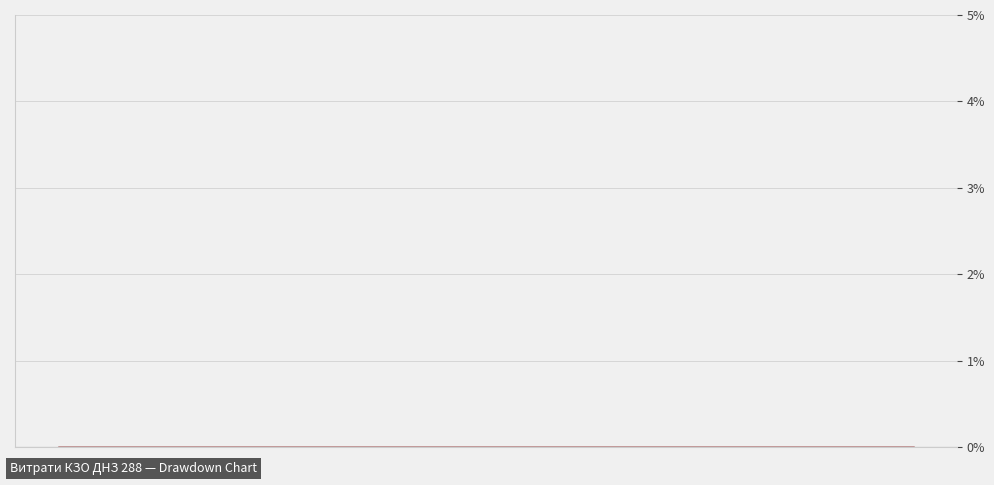

Rank the categories by value from lowest to highest.

23, 1, 16, 25, 18, 7, 20, 15, 12, 22, 9, 11, 26, 10, 33, 17, 38, 24, 31, 19, 35, 21, 36, 6, 34, 8, 32, 14, 28, 37, 29, 13, 30, 27, 5, 0, 4, 3, 39, 2